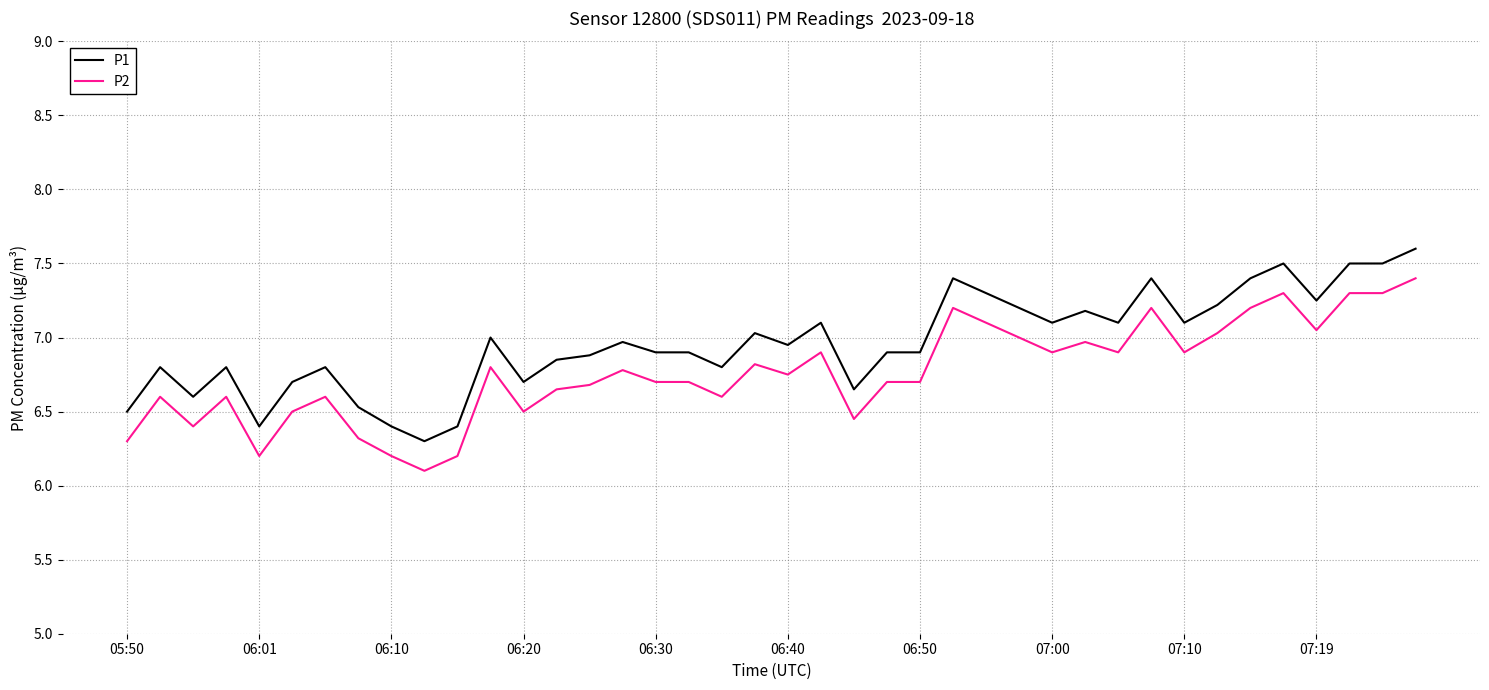

What is the maximum value shown in the chart?

7.6